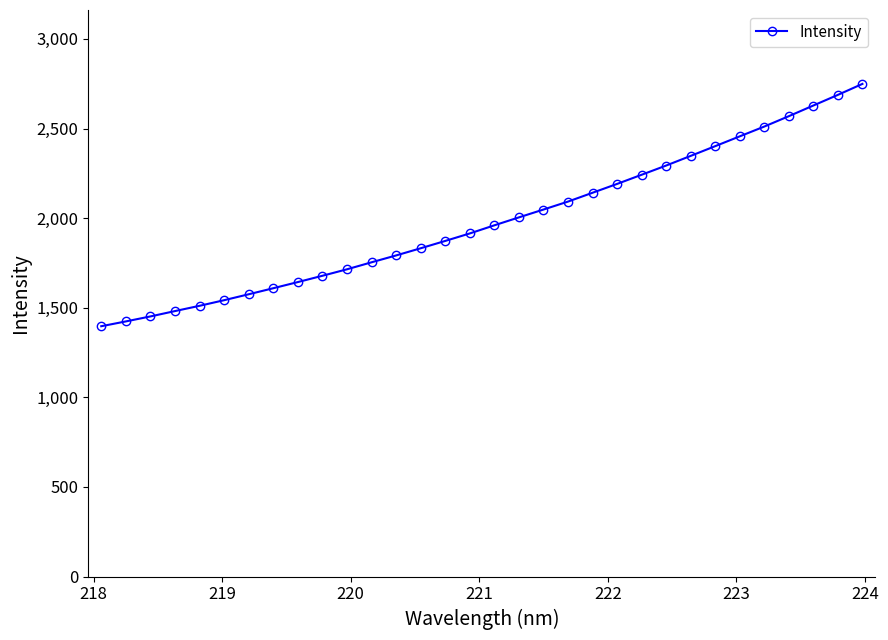

What is the sum of all values?

63514.2